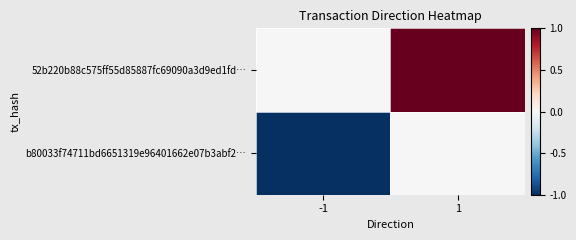

Which label corresponds to the largest value in the chart?

1